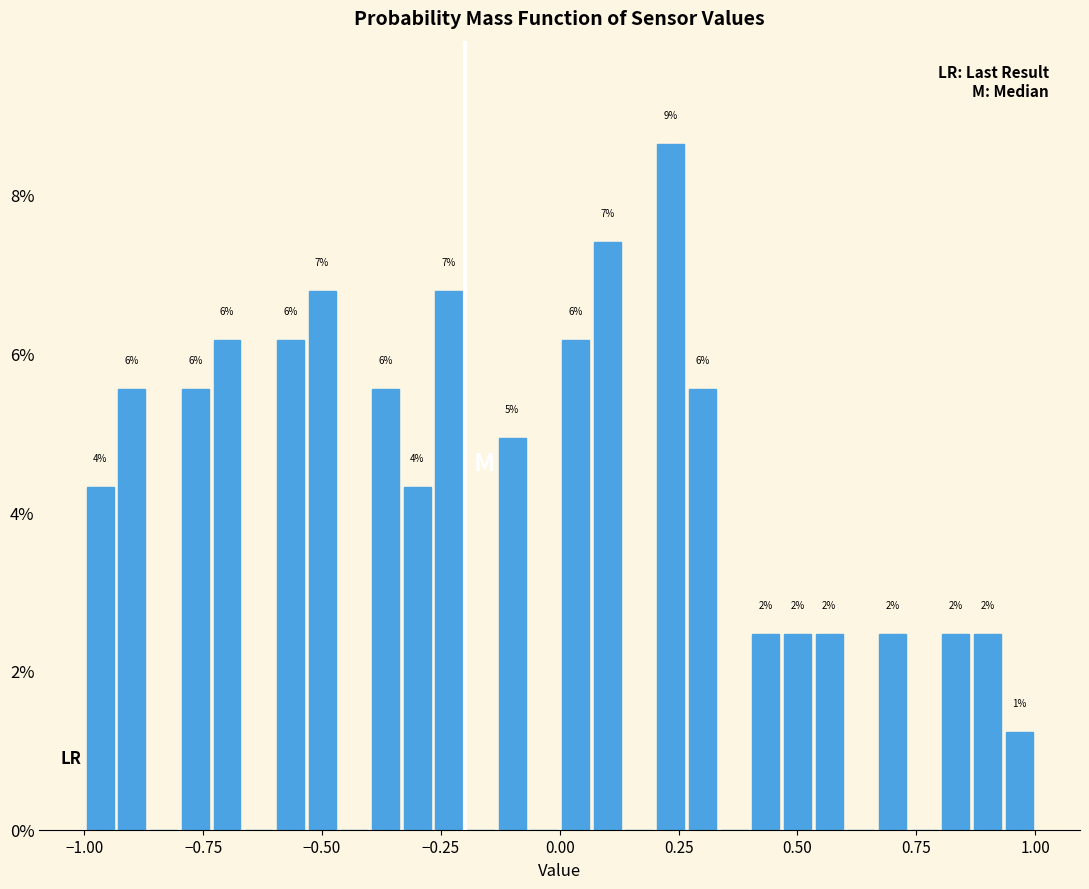

Read against the x-axis, roughly where is the centre of the tallest bar?

0.25